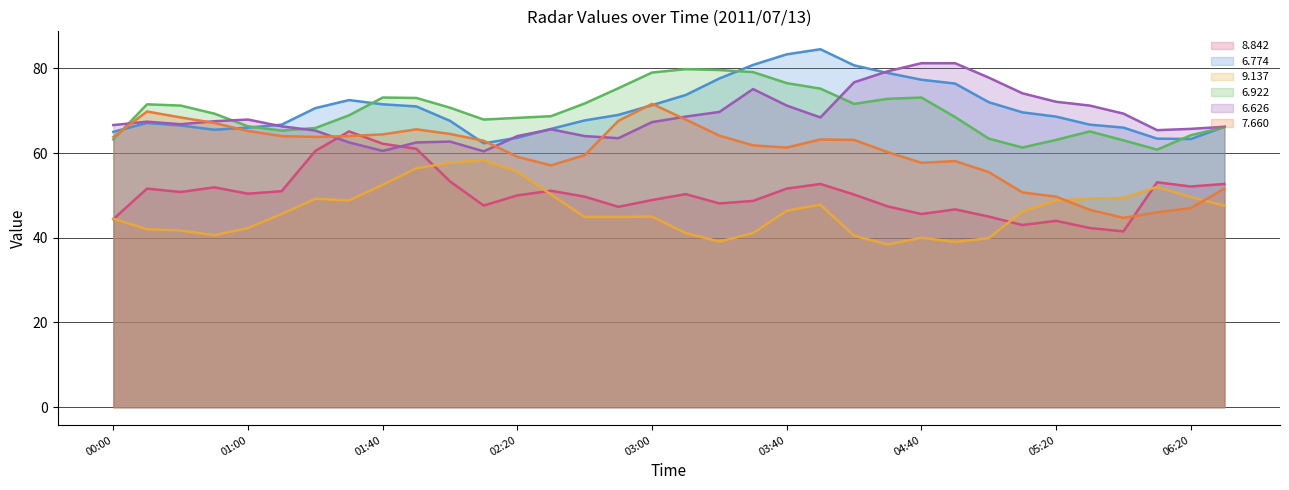

What is the smallest value displayed?

38.4